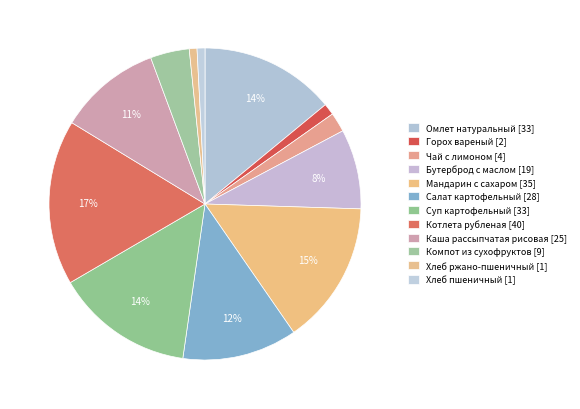

Which category has the smallest portion of the pie?

Хлеб ржано-пшеничный